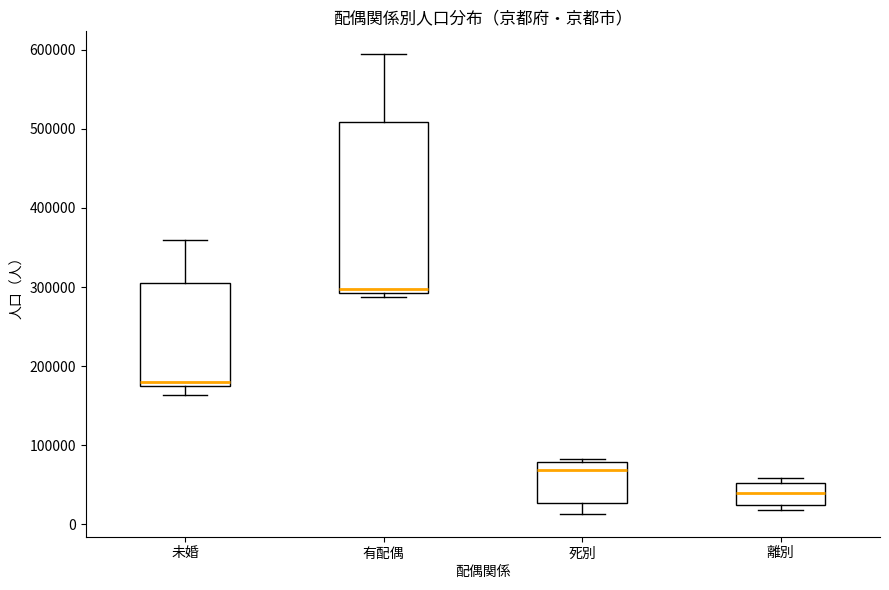

Reading left to right, read every box against the y-axis: the position of its median line, the range the box covers, and the ends of its whiskers. The values are not printed on the chart, so give them approximately, as read against the axis.

未婚: median 180000 (just above the box's lower edge), box 180000 to 300000, whiskers 160000 to 360000
有配偶: median 300000, box 290000 to 510000, whiskers 290000 (just below the box's lower edge) to 590000
死別: median 70000, box 30000 to 80000, whiskers 10000 to 80000 (just above the box's upper edge)
離別: median 40000, box 20000 to 50000, whiskers 20000 (just below the box's lower edge) to 60000